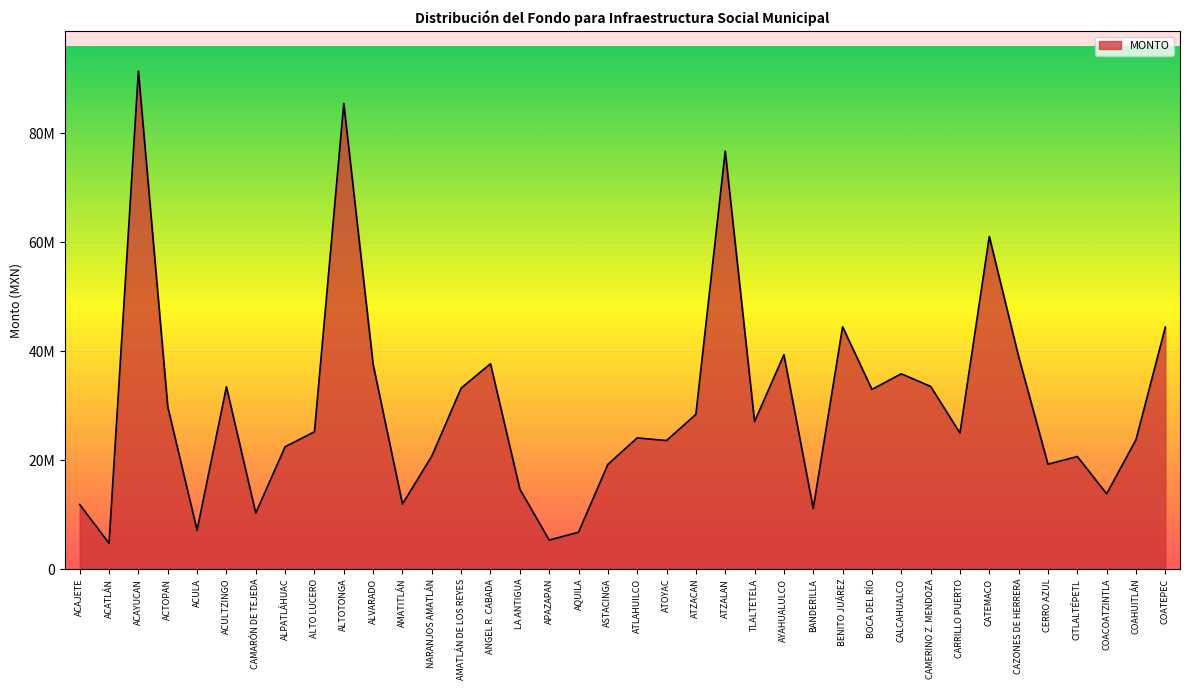

What value does the data have at ACTOPAN, to the nearest 10?

29805110